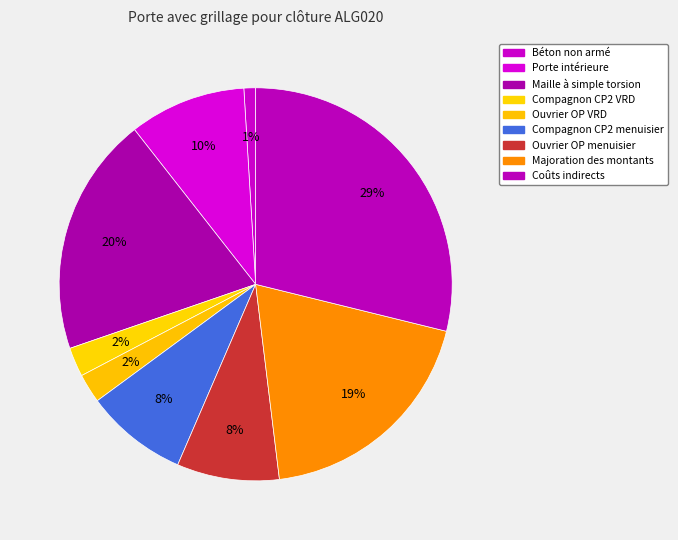

Count the number of slices in the pie.

9